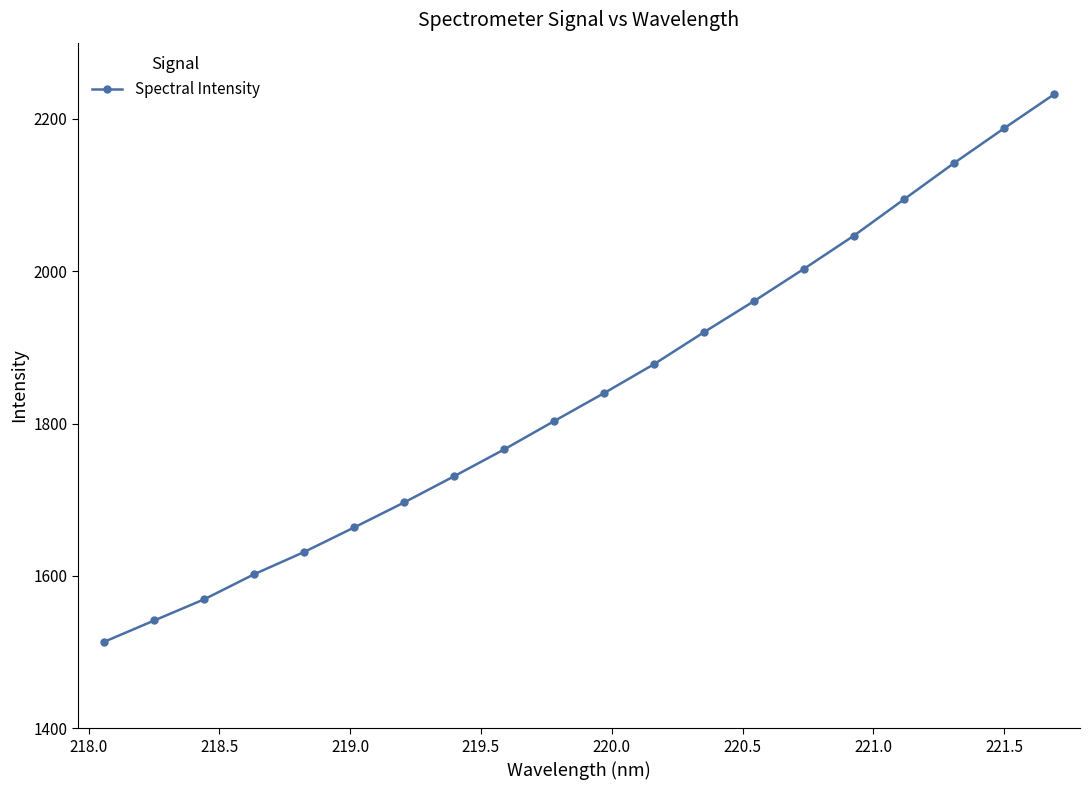

What is the value of the 12th point from the left?

1878.1